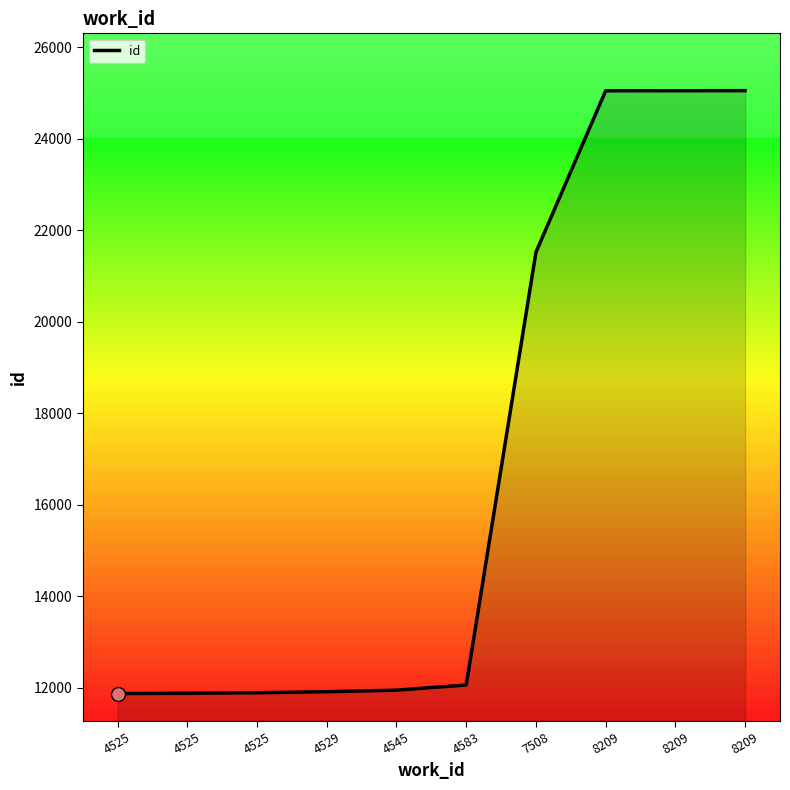

What is the difference between the maximum and minimum values?

13173